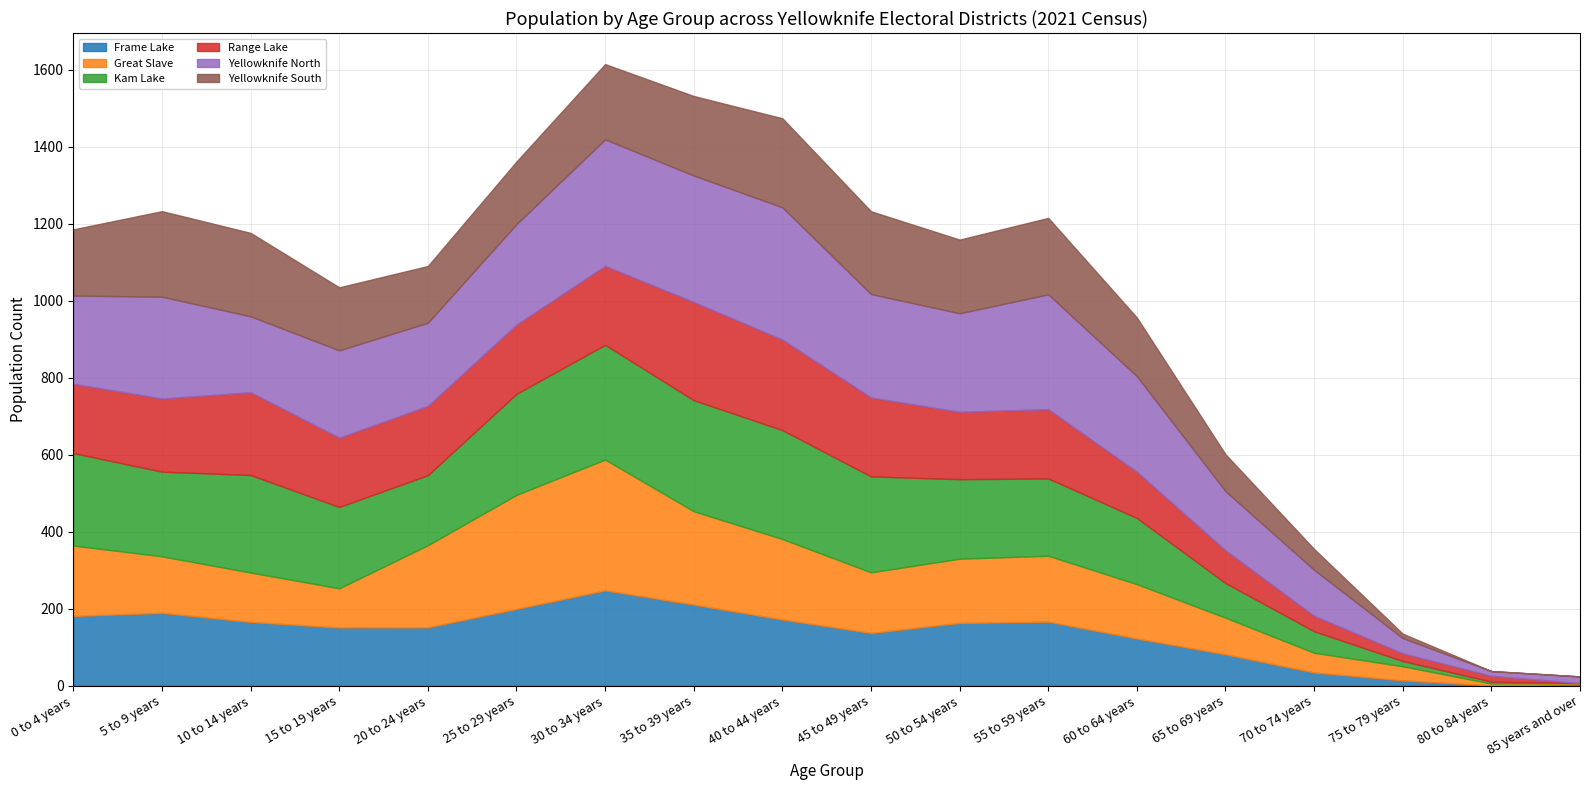

Which series has the widest spread of values?

Great Slave